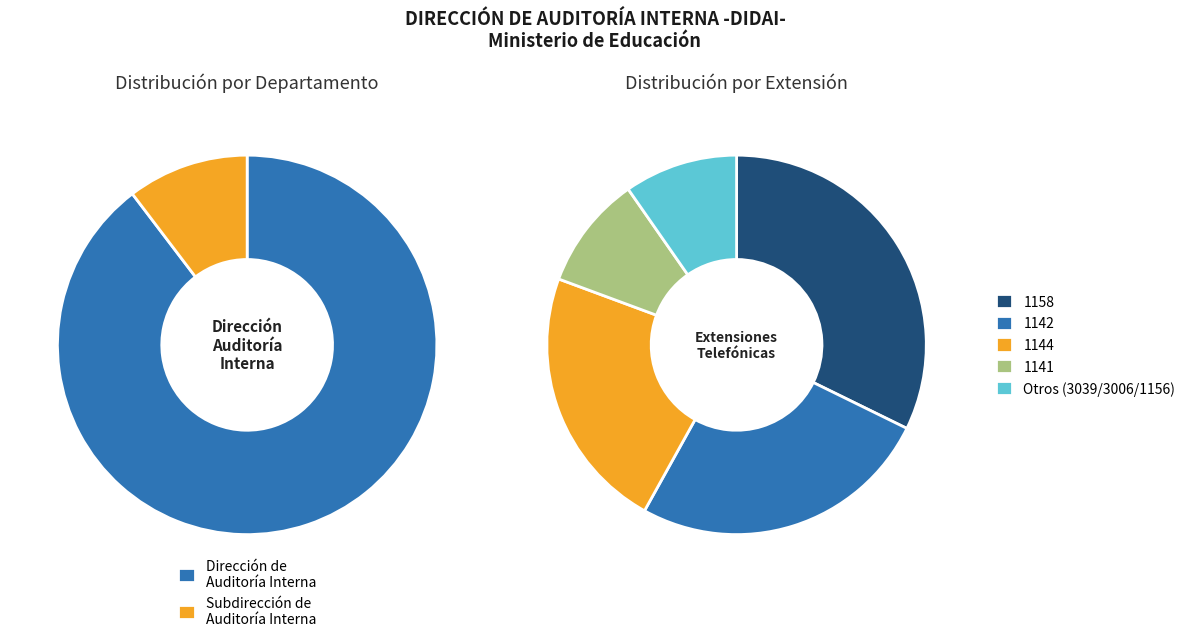

Does any single category account for the majority?

Yes